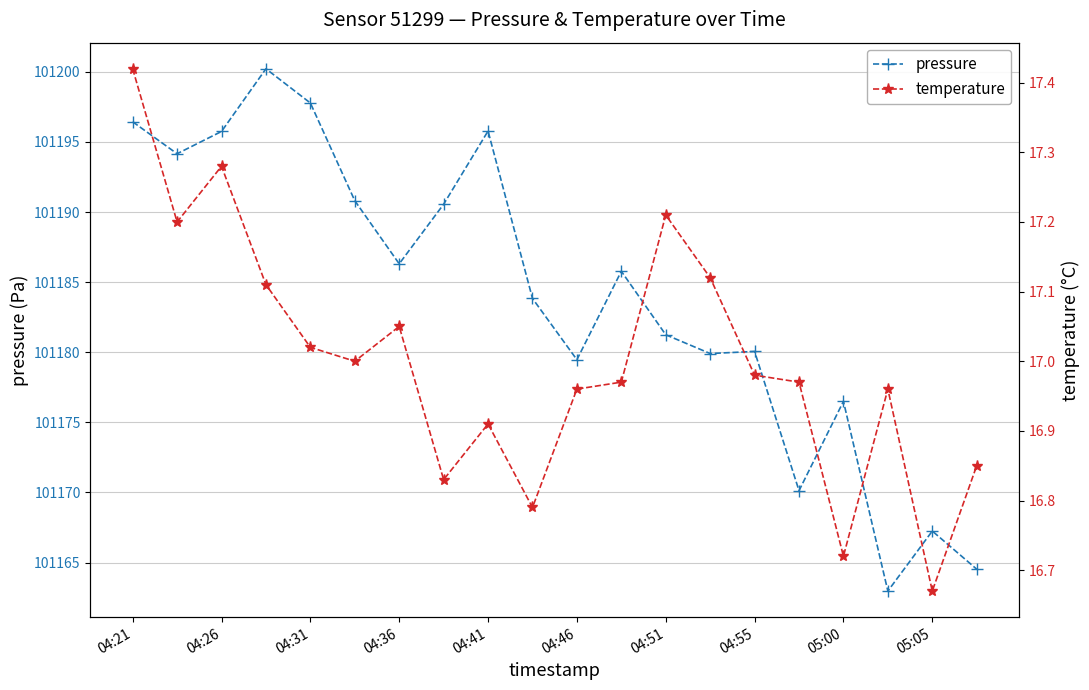

Which series has the largest total across all categories?

pressure